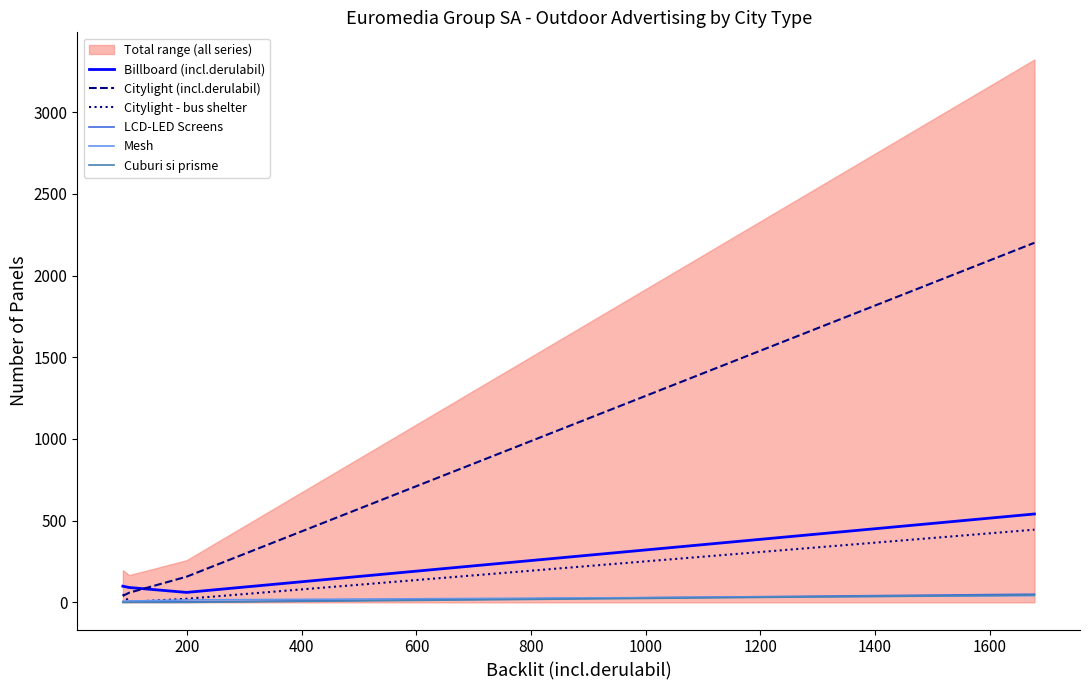

How many lines are shown in the chart?

6